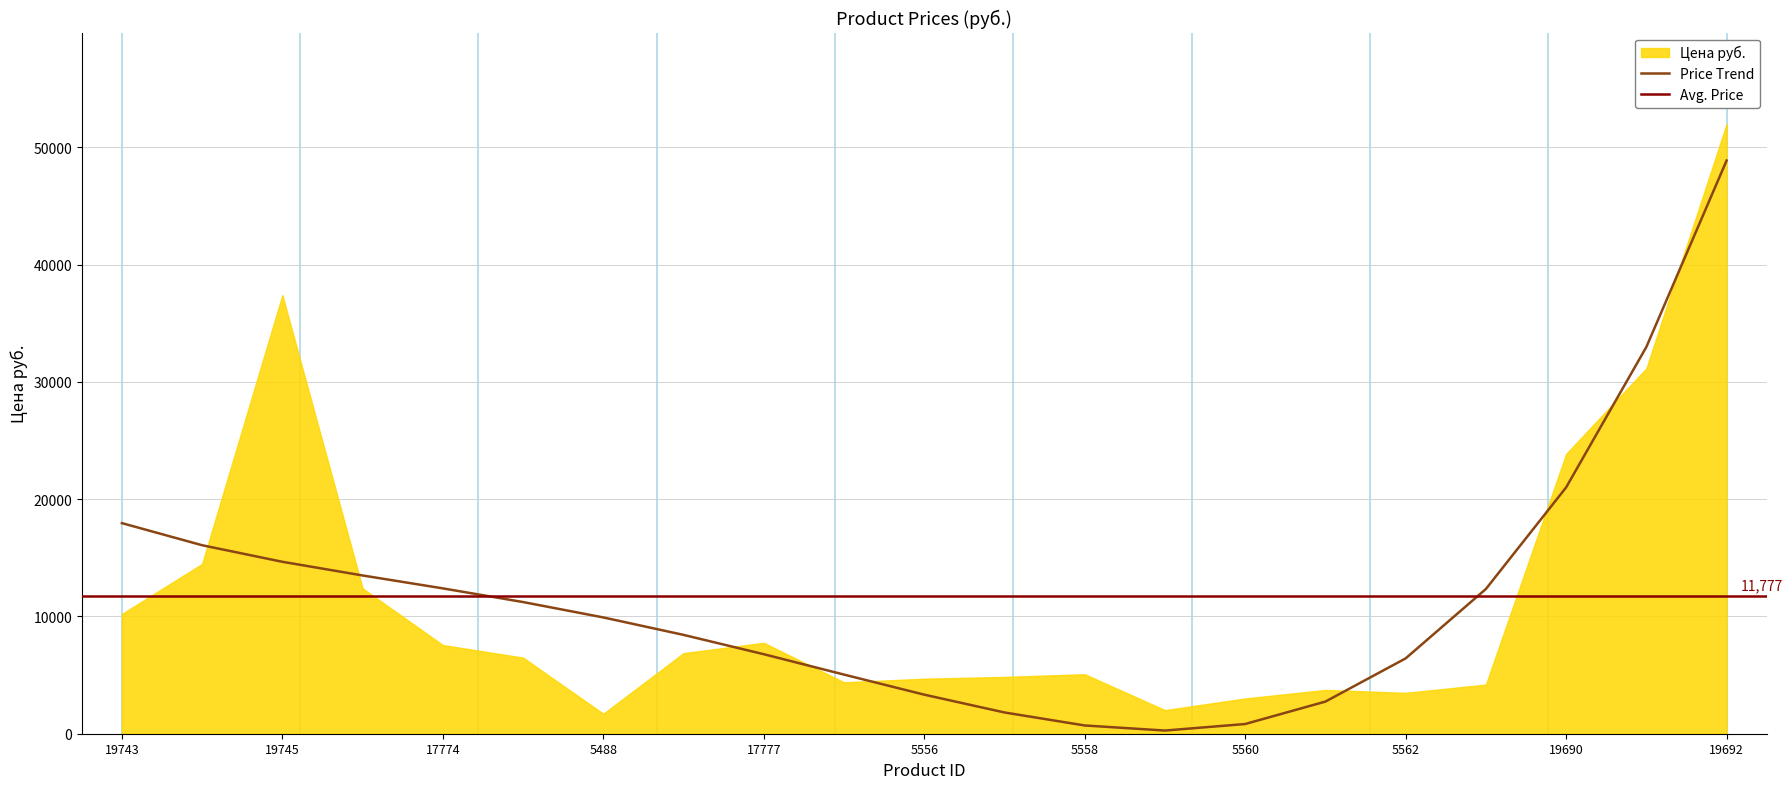

What is the total value across all series at 5559?

4022